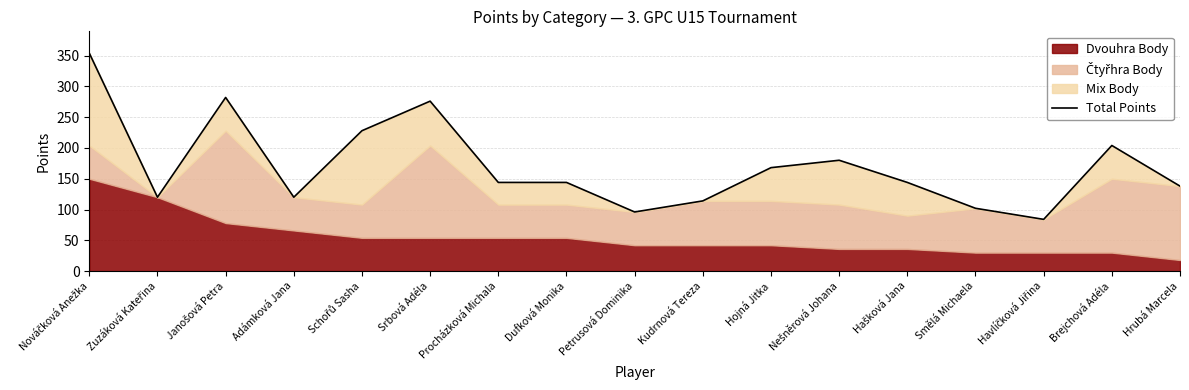

At which label does the data first exceed 144?

Nováčková Anežka